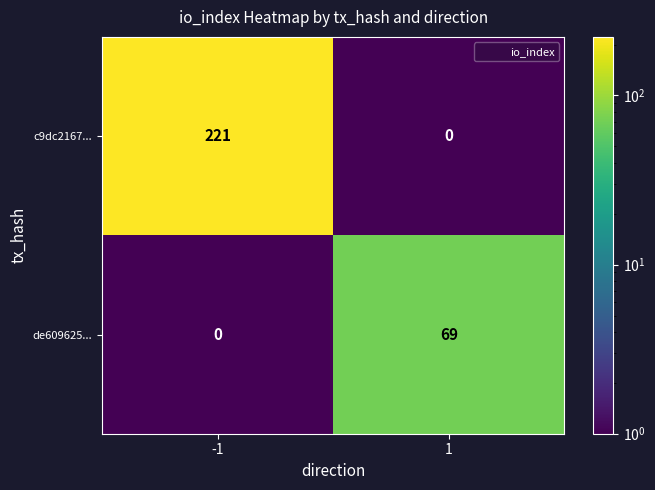

How many data points does each series have?

2